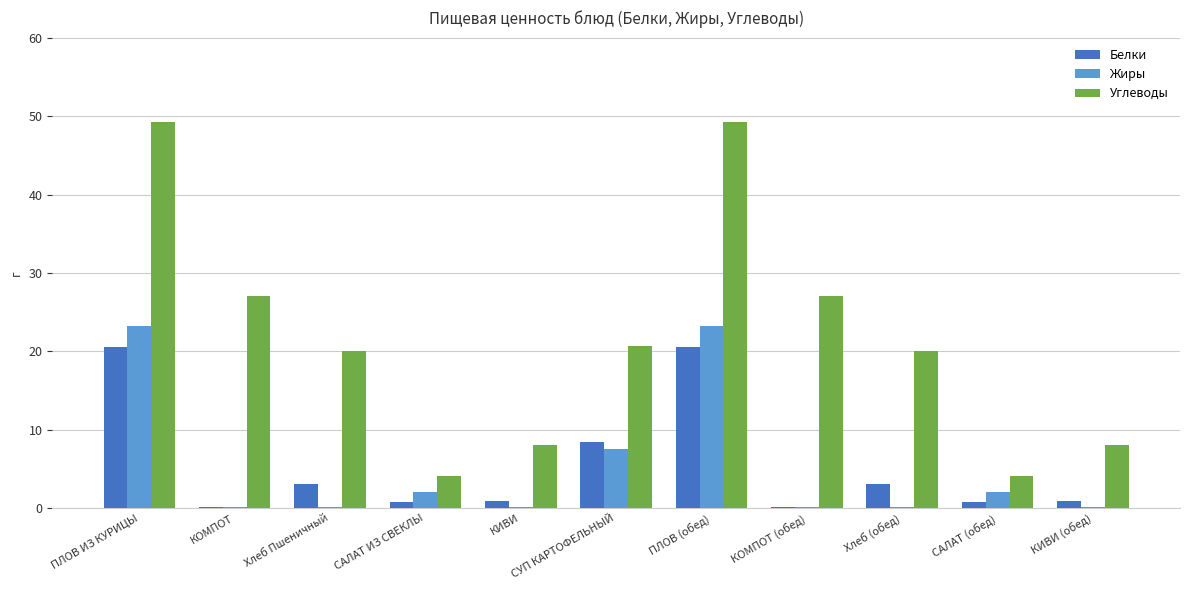

The Углеводы series shows 20.1 at Хлеб (обед). True or false?

True